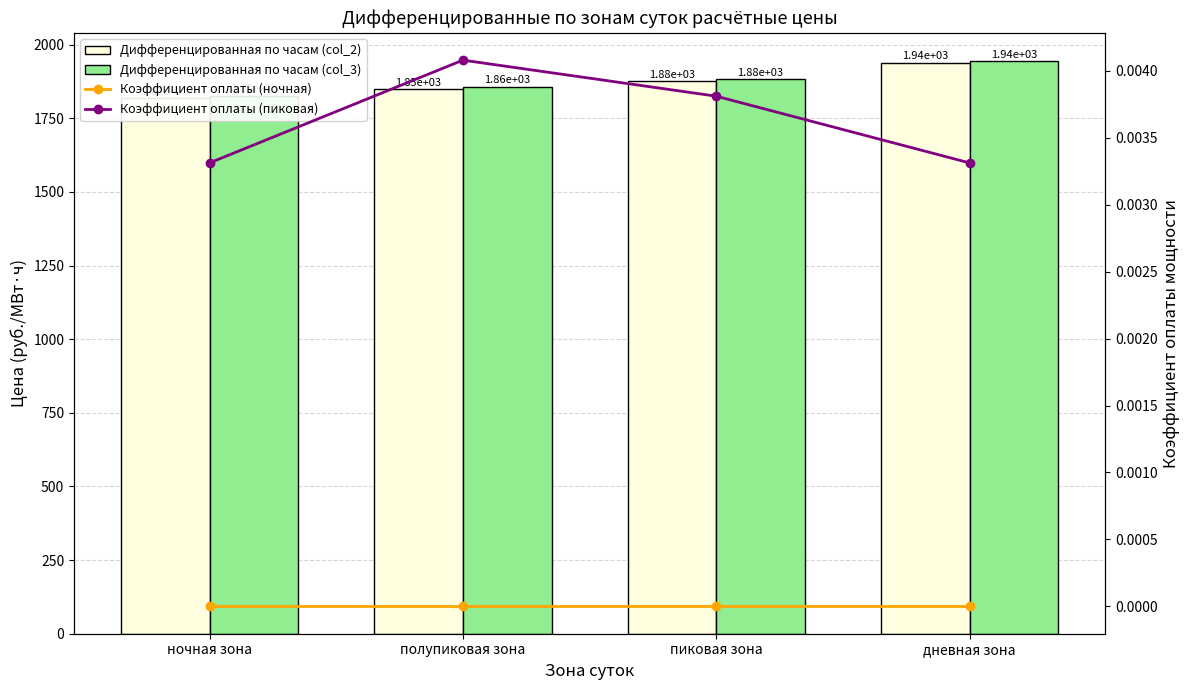

Which label corresponds to the largest value in the chart?

дневная зона